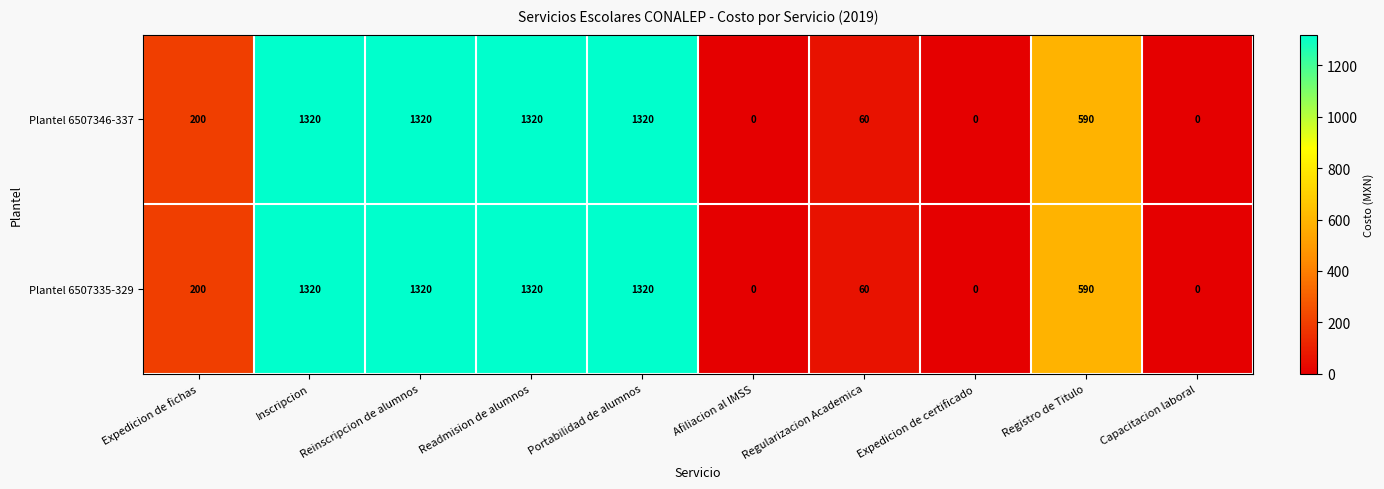

What is the difference between the second highest and second lowest values in the Plantel 6507335-329 series?

1320